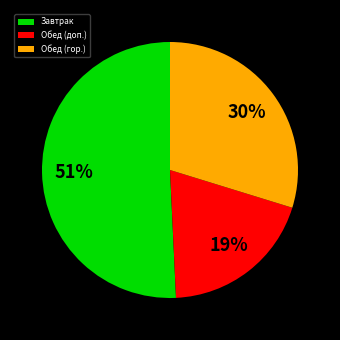

Does Обед (гор.) represent more than half of the total?

No